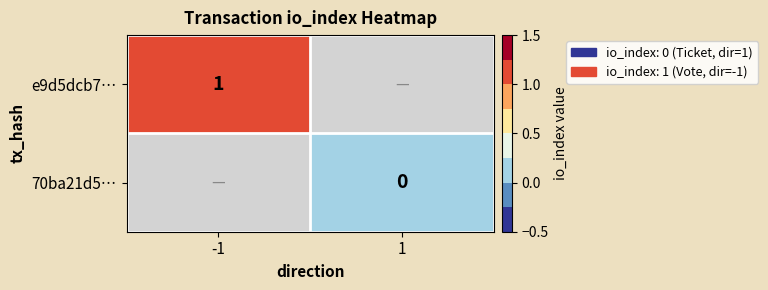

The value of e9d5dcb7… at -1 is 1. True or false?

True